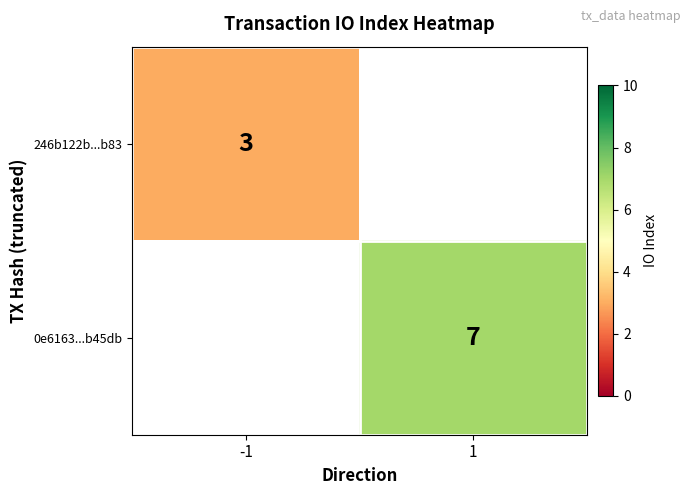

True or false: 0e6163...b45db has a value of 4 at 1.

False